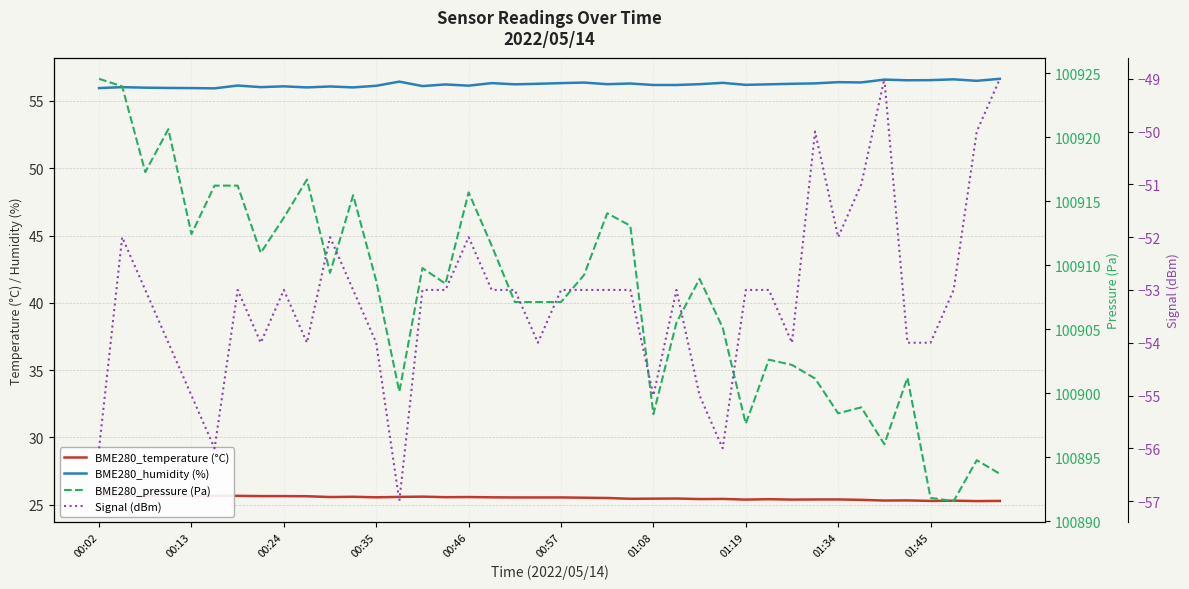

Count the number of categories in the chart.

40